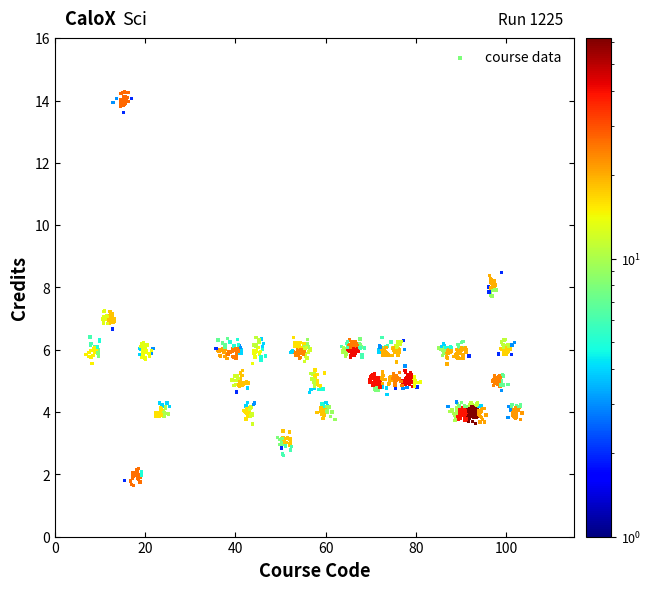

What is the range of Y values (max minus min)?

12.6